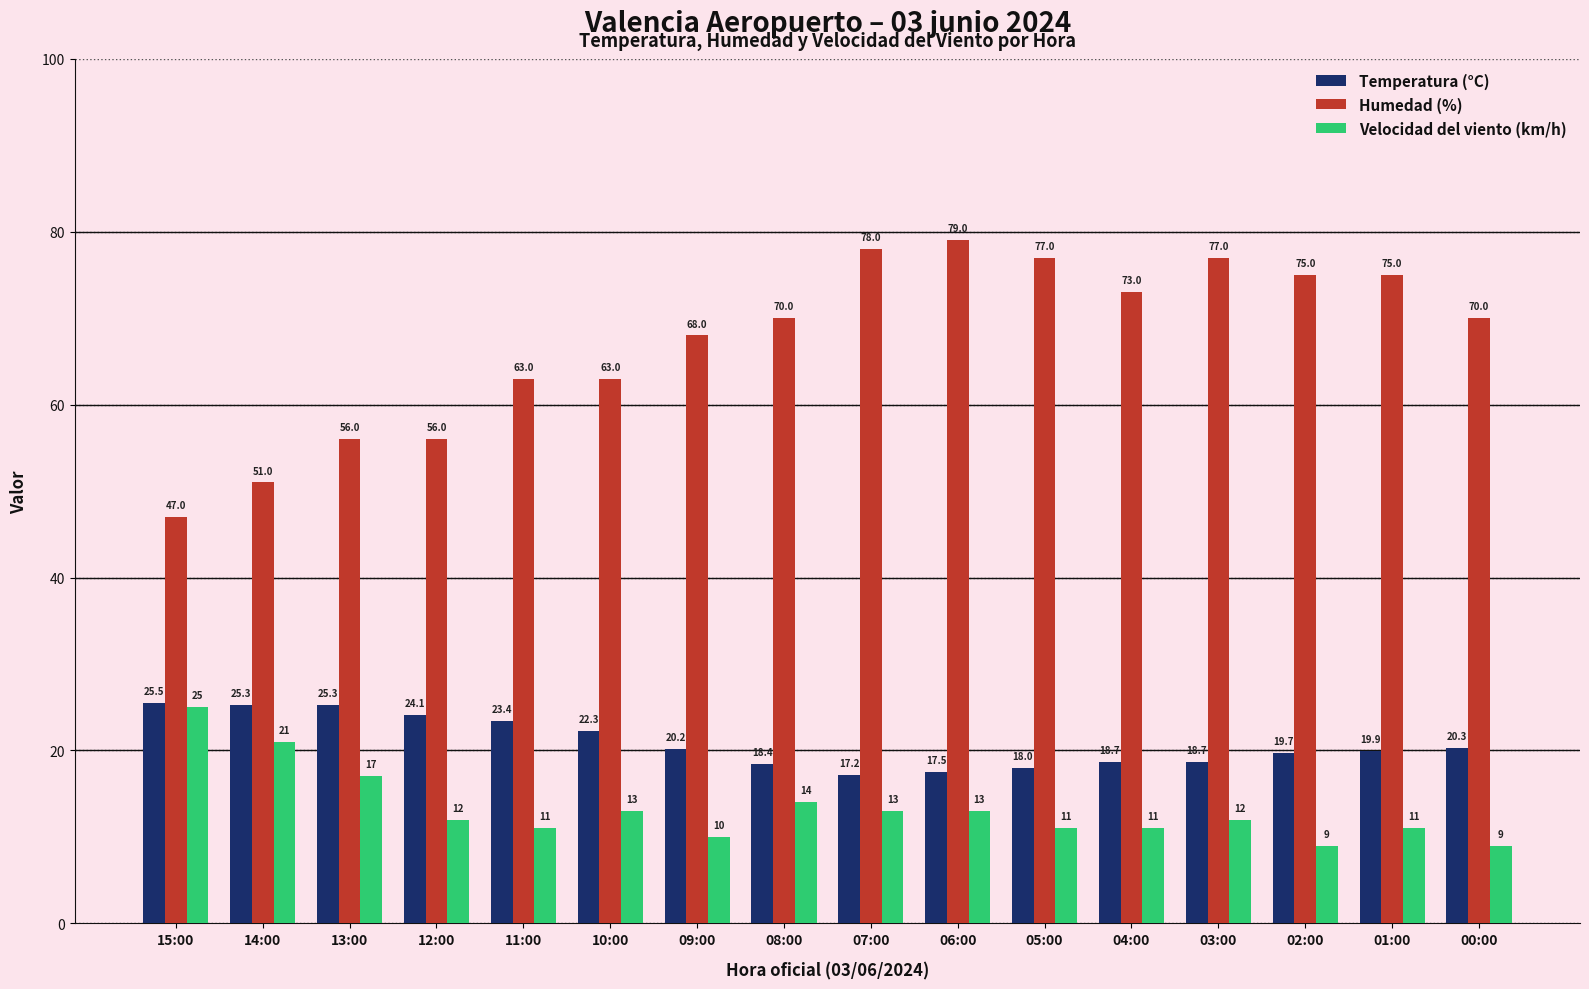

Rank the series at 03:00 from highest to lowest value.

Humedad (%), Temperatura (°C), Velocidad del viento (km/h)